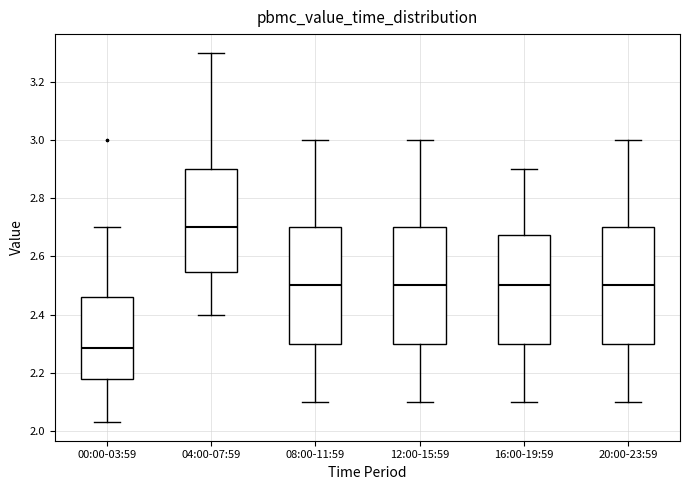

Which box has the highest median line?

04:00-07:59